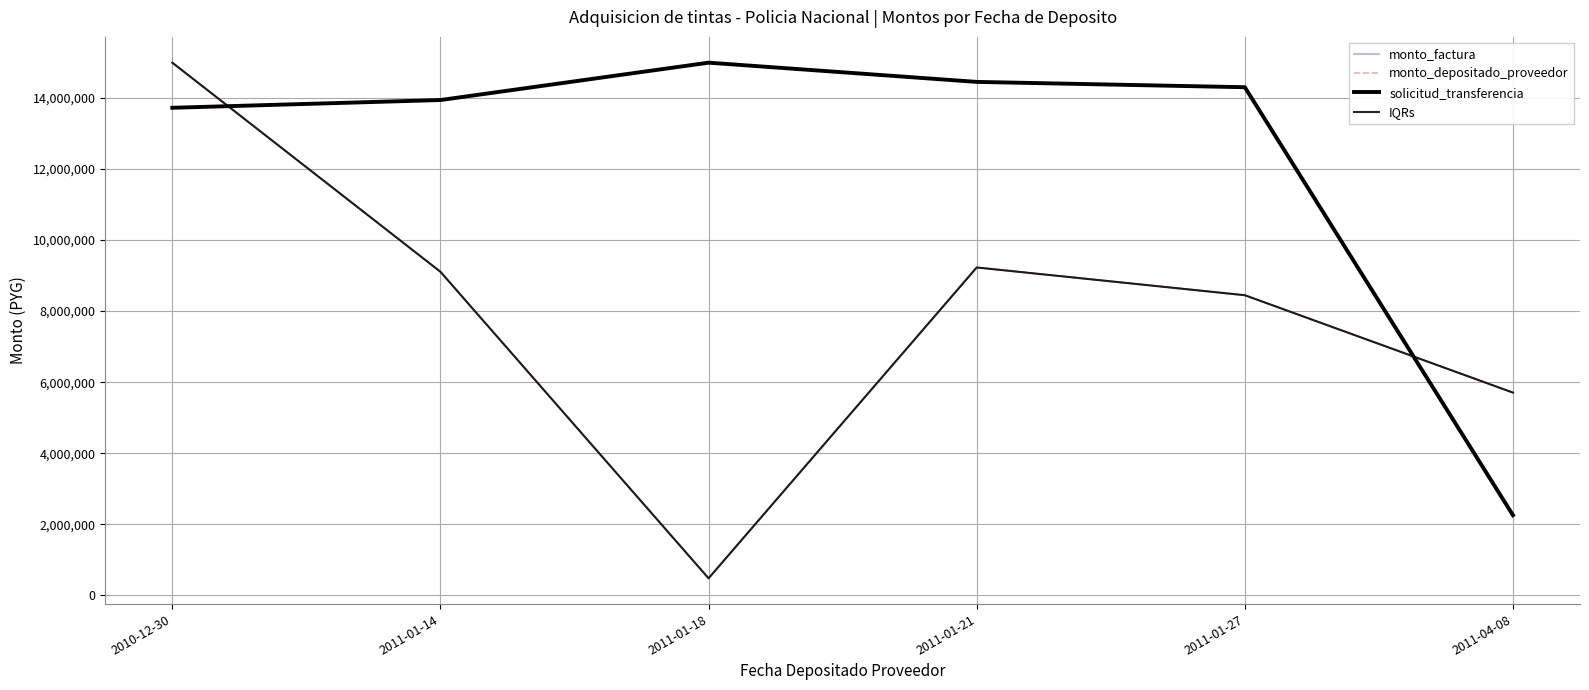

At which label does solicitud_transferencia reach its peak?

2011-01-18